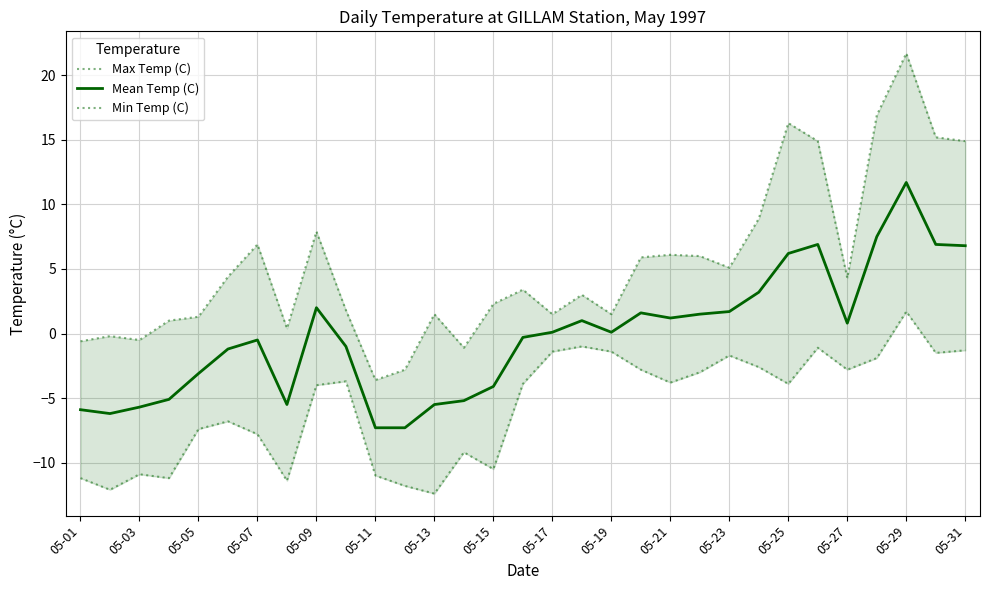

What is the lowest value of the Mean Temp (C) series?

-7.3